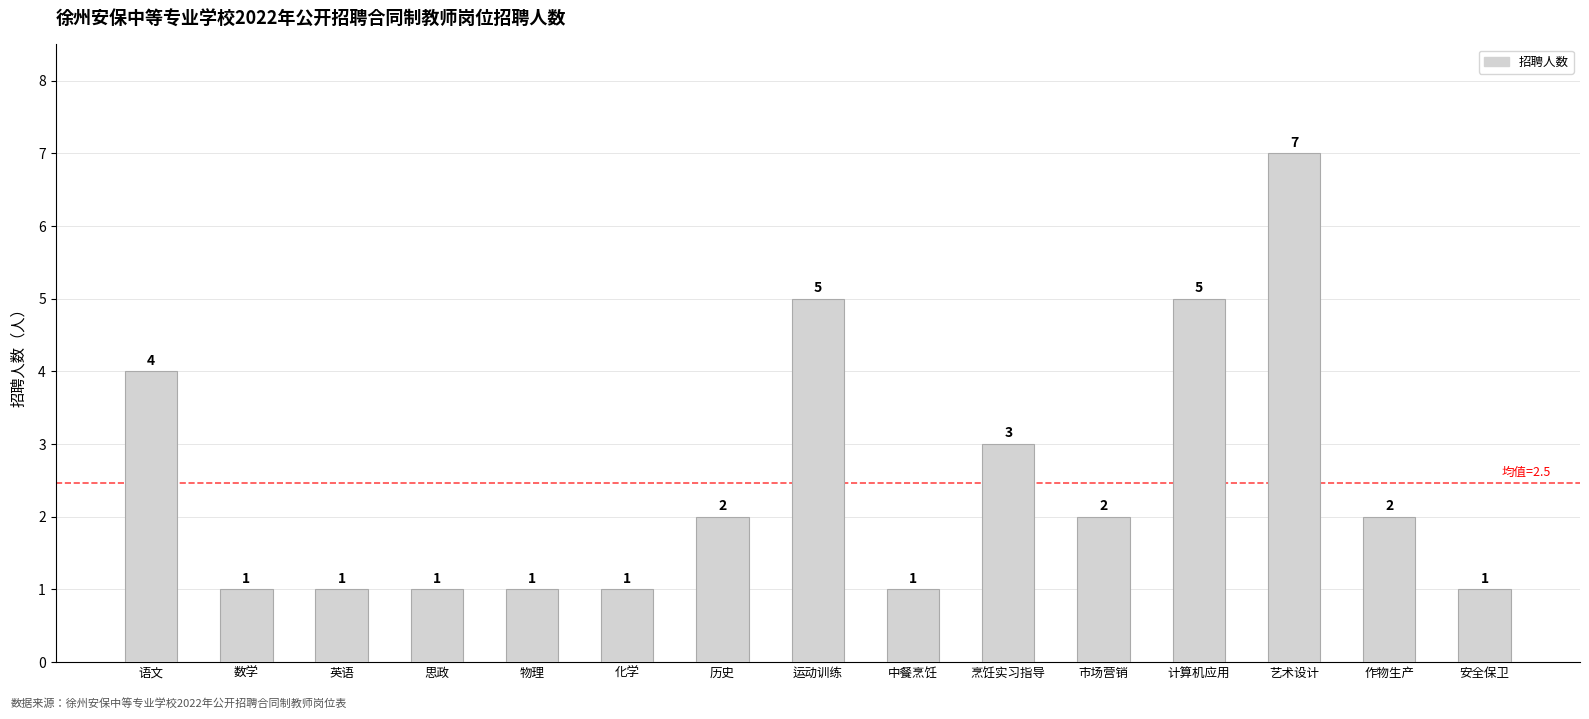

How many bars are there in total?

15